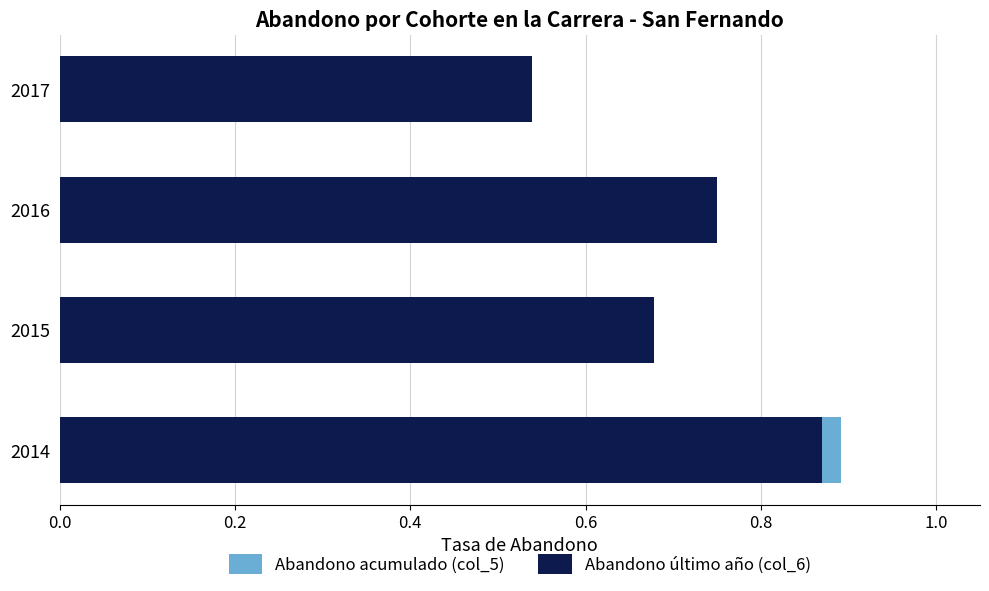

Between 2015 and 2016, which is larger?

2016